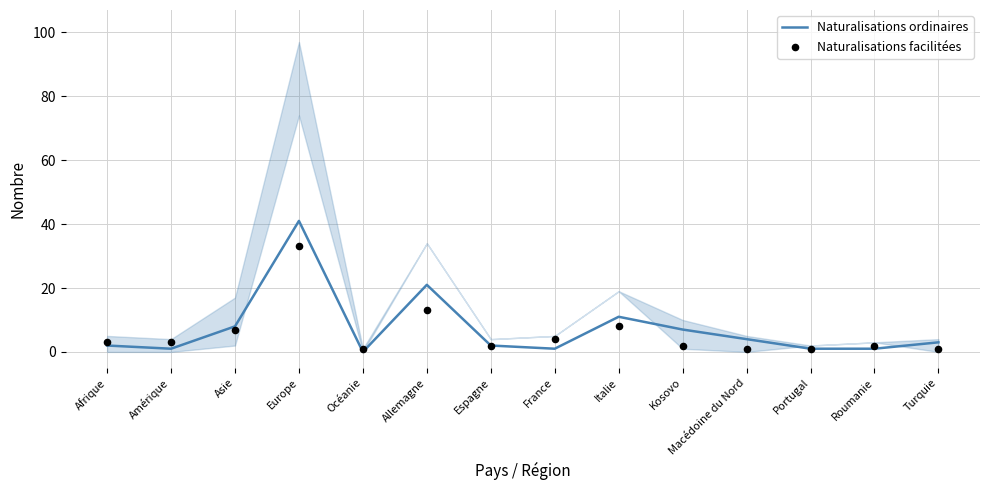

At which category is the sum across all series the highest?

Europe